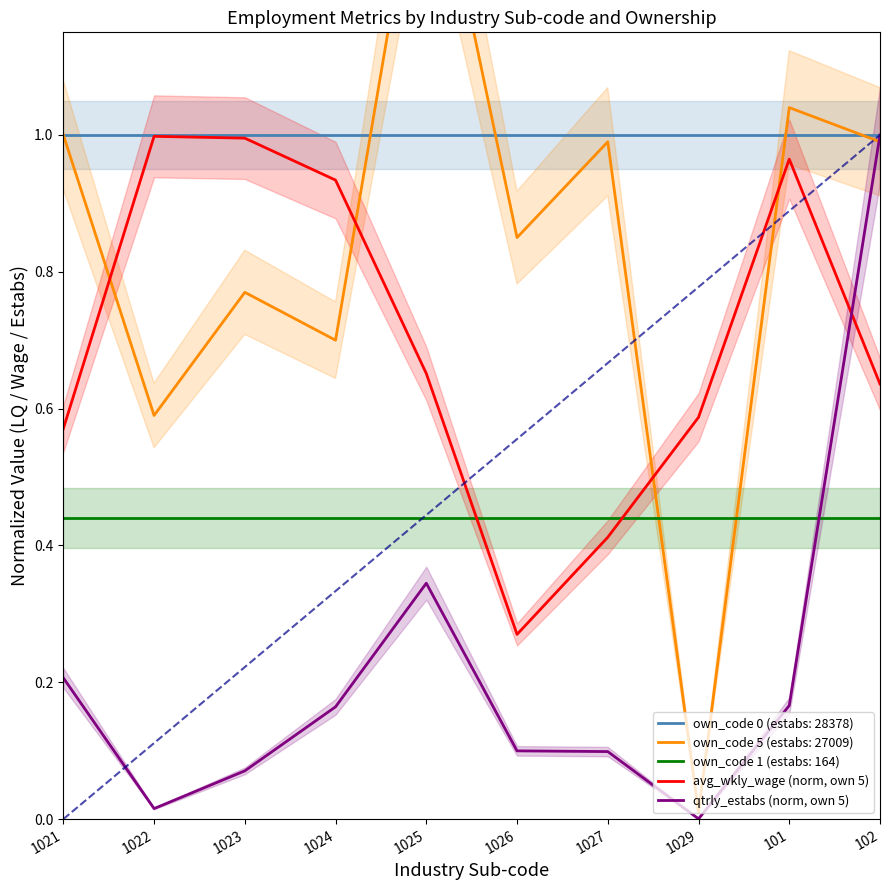

Between which two adjacent categories do own_code 1 (estabs: 164) and qtrly_estabs (norm, own 5) first intersect?

101 and 102